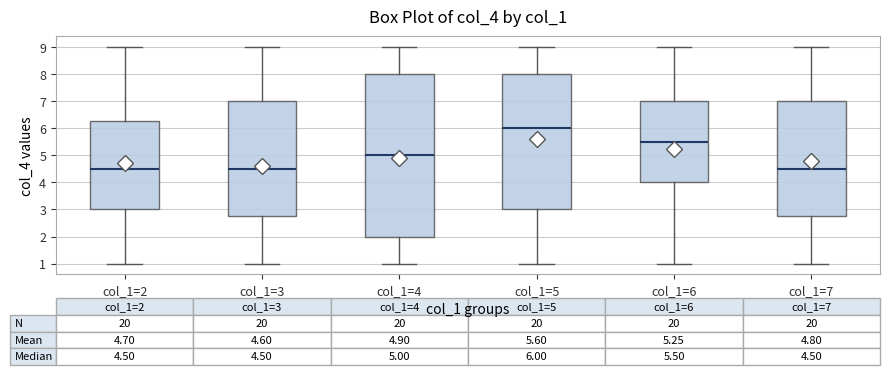

Comparing the boxes themselves (not the whiskers), which one is the tallest?

col_1=4